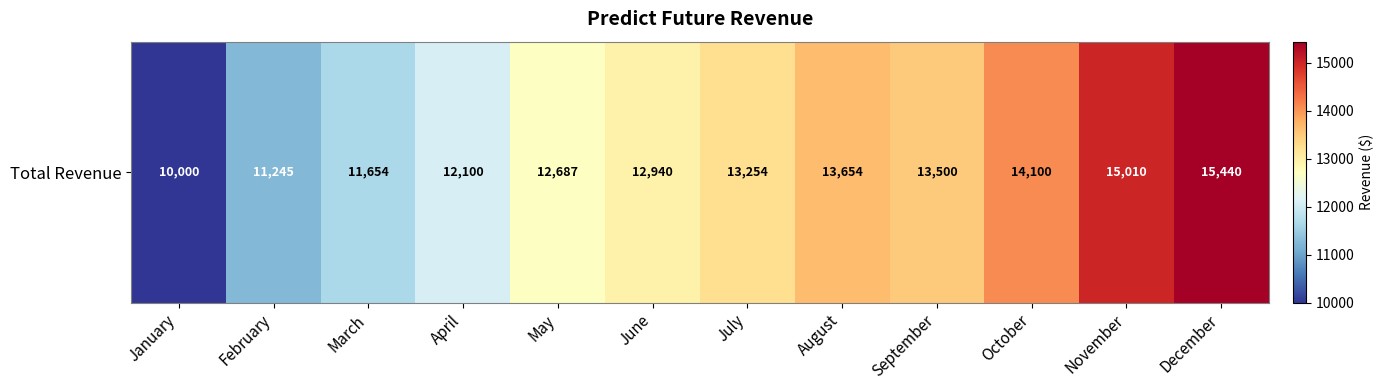

What is the average value?

12965